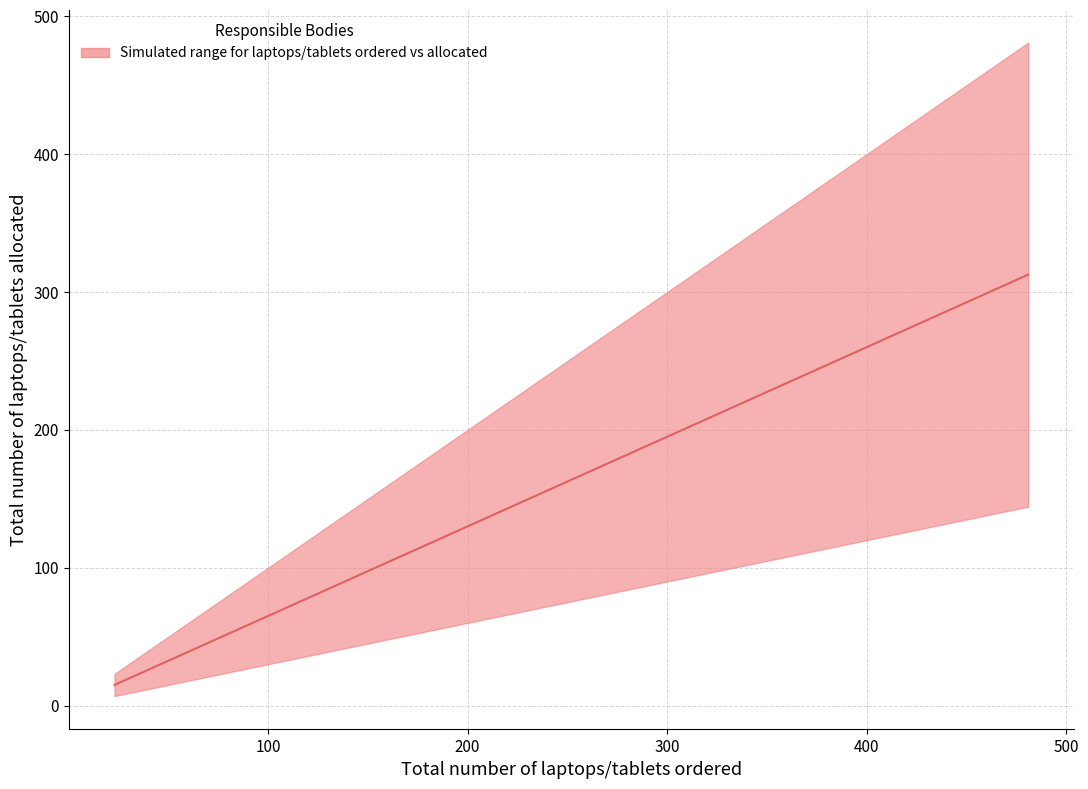

True or false: Total number of laptops/tablets ordered and Total number of laptops/tablets allocated intersect in this chart.

False